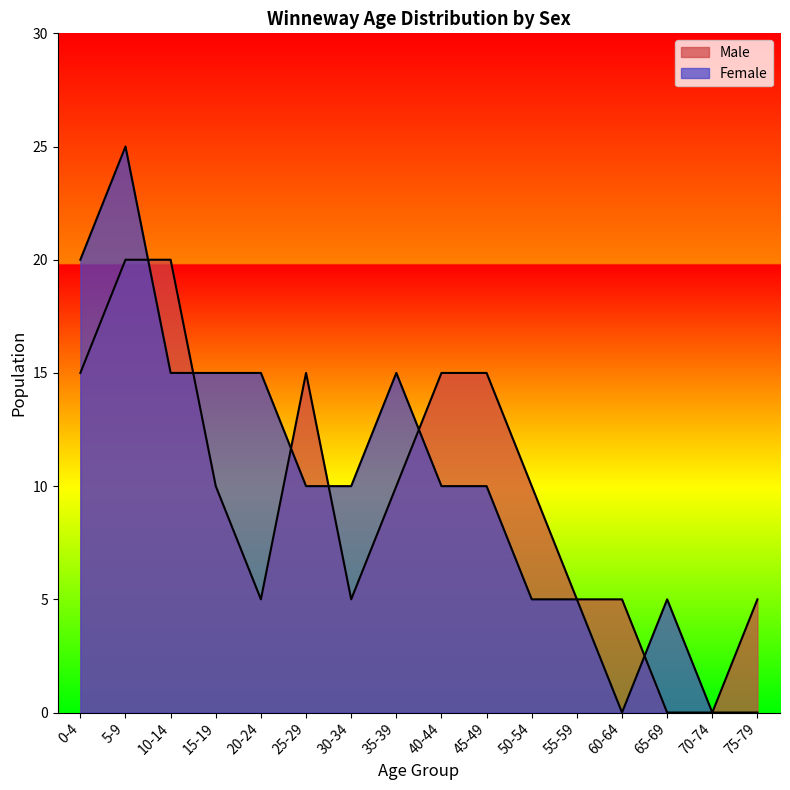

Reading right to left, what are all the values shown in this chart?

Male: 75-79=5	70-74=0	65-69=0	60-64=5	55-59=5	50-54=10	45-49=15	40-44=15	35-39=10	30-34=5	25-29=15	20-24=5	15-19=10	10-14=20	5-9=20	0-4=15
Female: 75-79=0	70-74=0	65-69=5	60-64=0	55-59=5	50-54=5	45-49=10	40-44=10	35-39=15	30-34=10	25-29=10	20-24=15	15-19=15	10-14=15	5-9=25	0-4=20